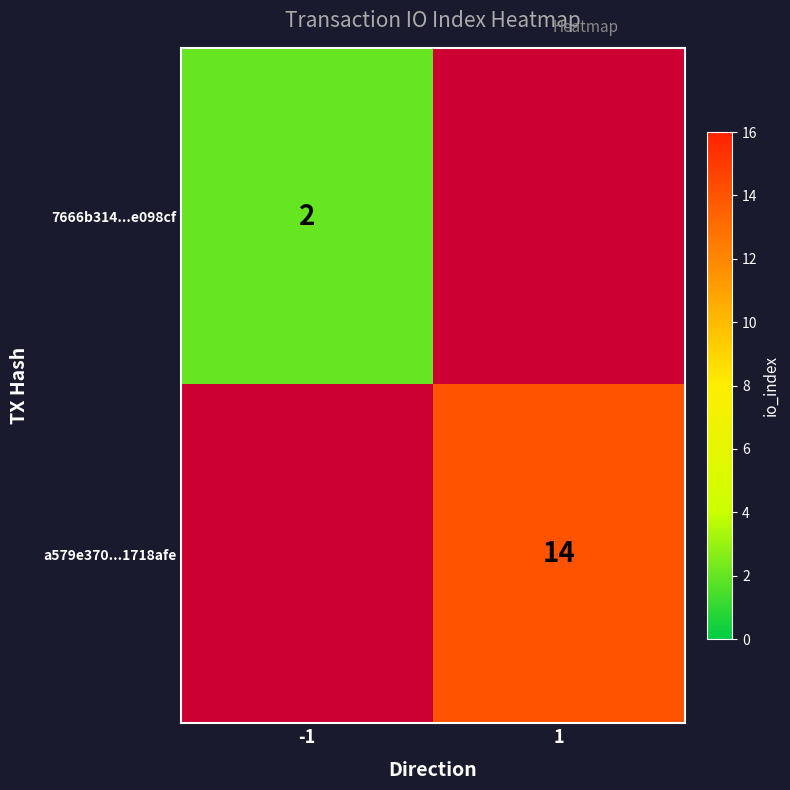

True or false: 7666b314...e098cf has a value of 2 at -1.

True